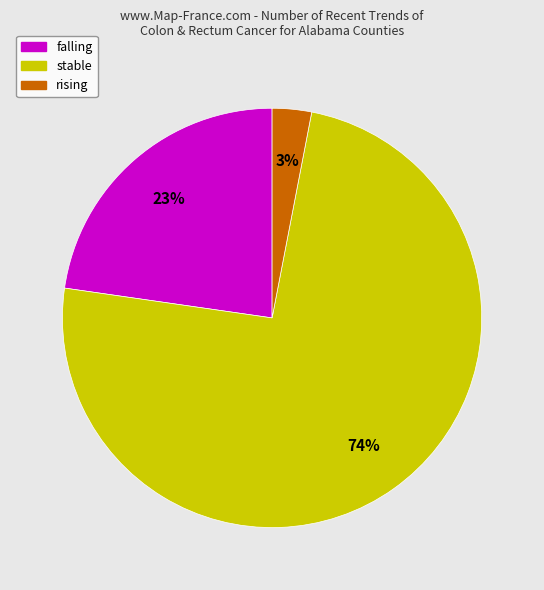

To the nearest percent, what is the average slice percentage?

33%